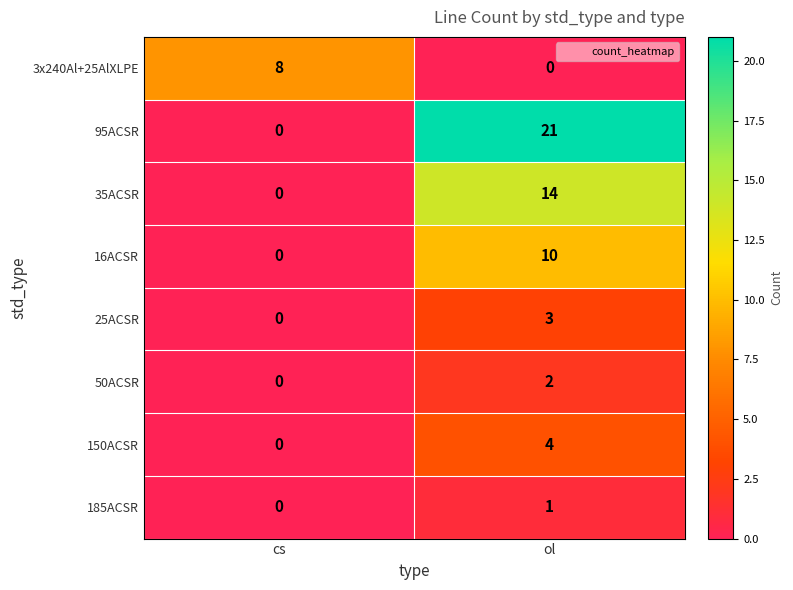

Is it true that 95ACSR equals 0 at cs?

True